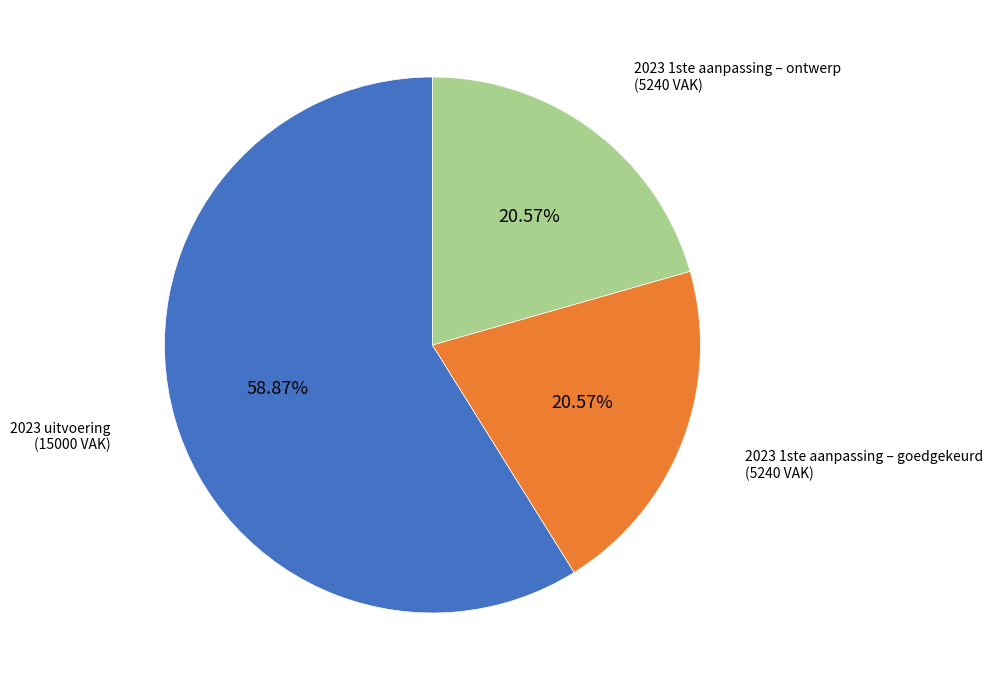

Does any single category account for the majority?

Yes